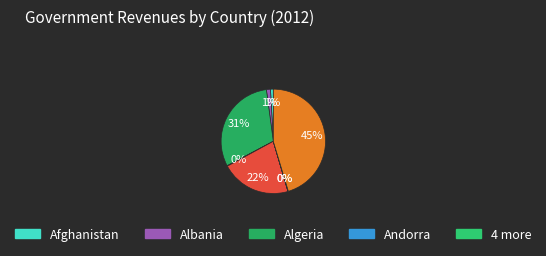

Rank the categories by value from lowest to highest.

Anguilla, Antigua and Barbuda, Andorra, Afghanistan, Albania, Albania 2009, Angola, Algeria, Argentina 2008, Argentina